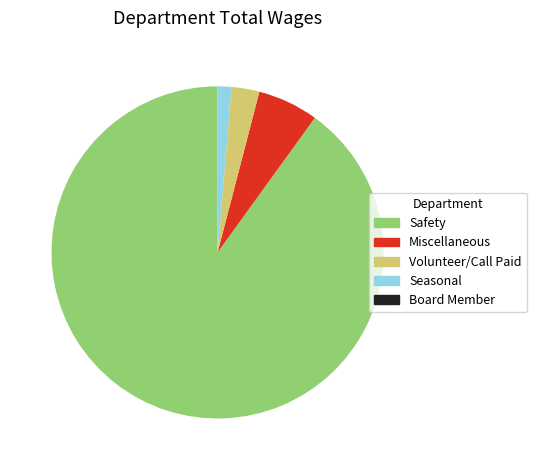

Is there any slice that represents more than half of the pie?

Yes